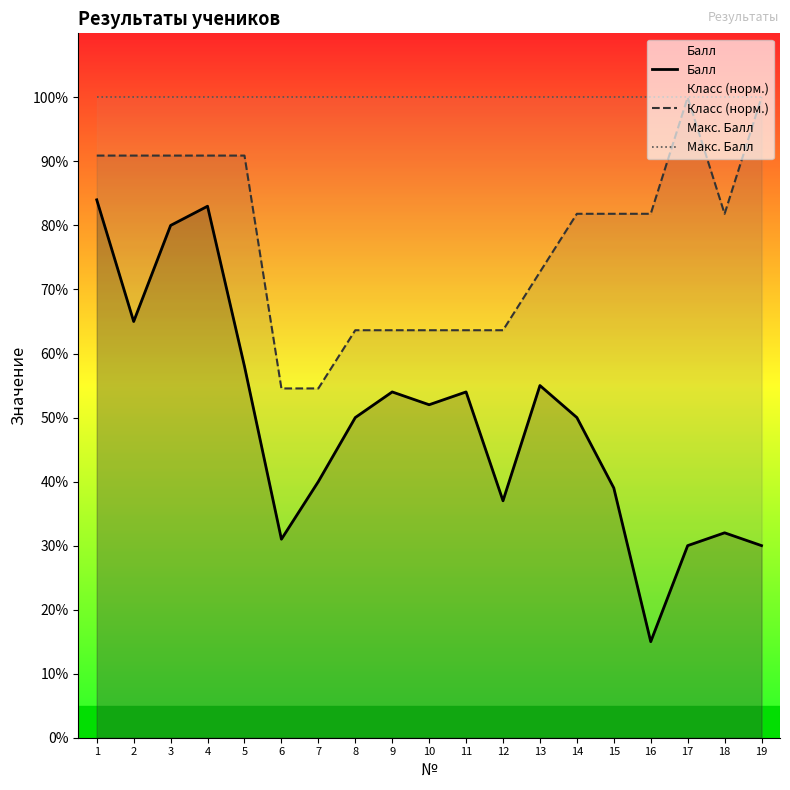

How many times do Макс. Балл and Класс (норм.) cross each other?

3